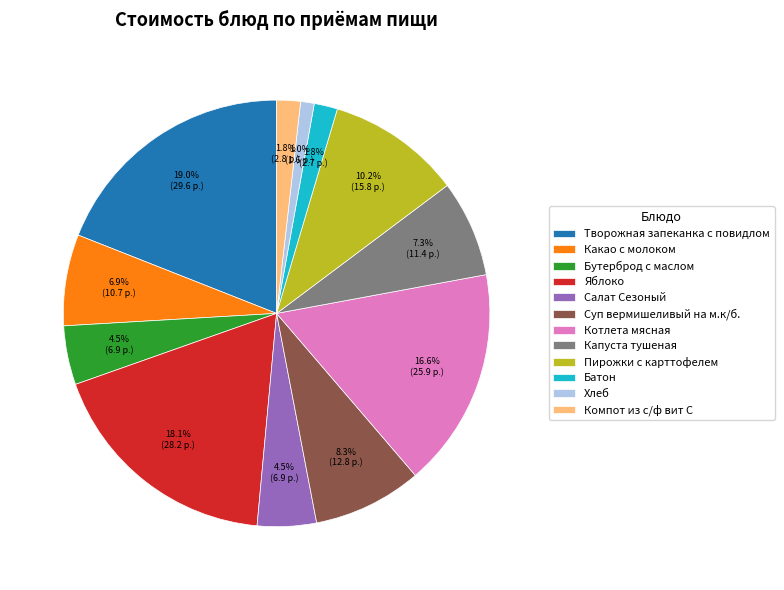

What percentage do Батон and Капуста тушеная together represent?

9.1%